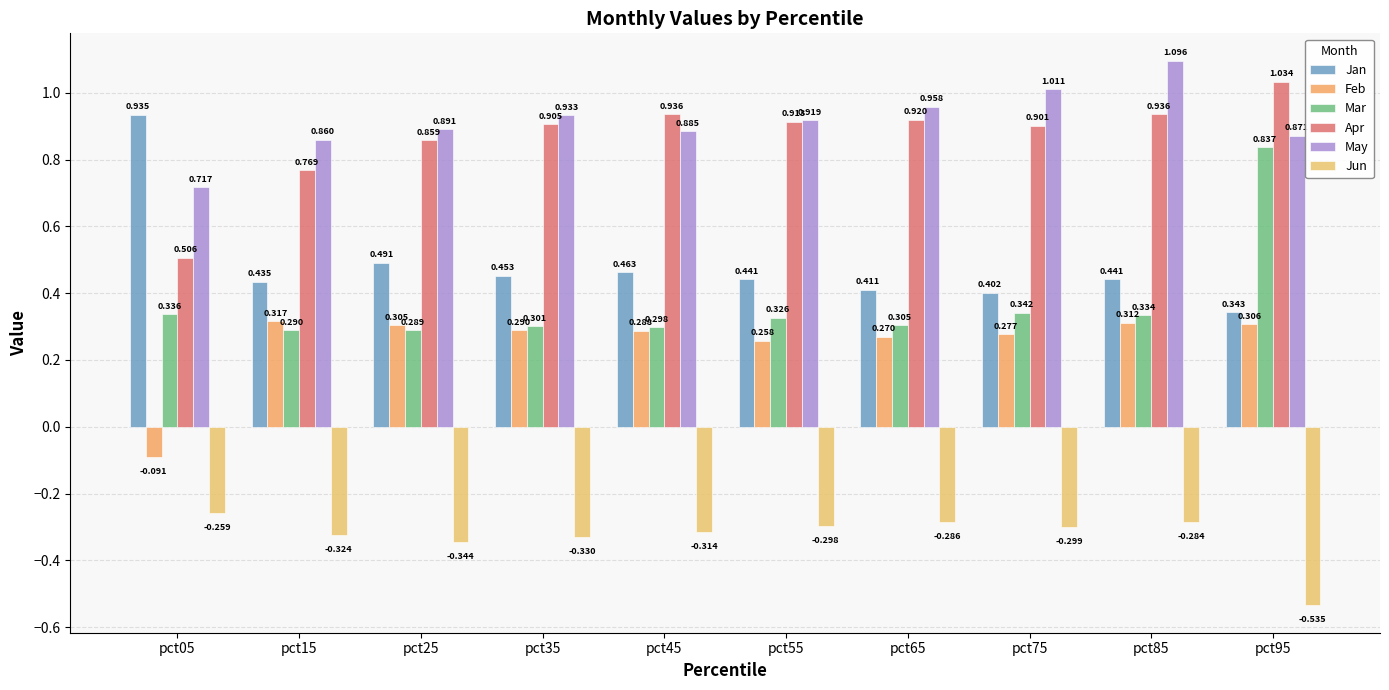

Which label corresponds to the largest value in the chart?

pct85